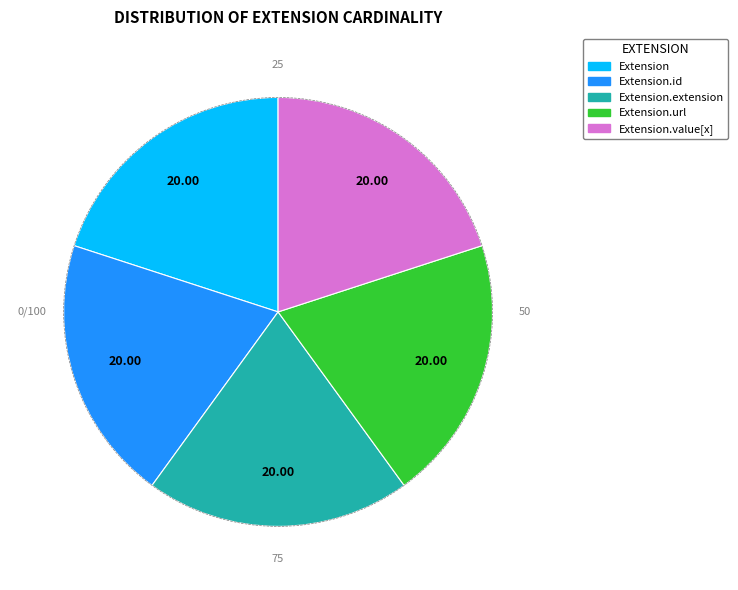

How many slices are in this pie chart?

5